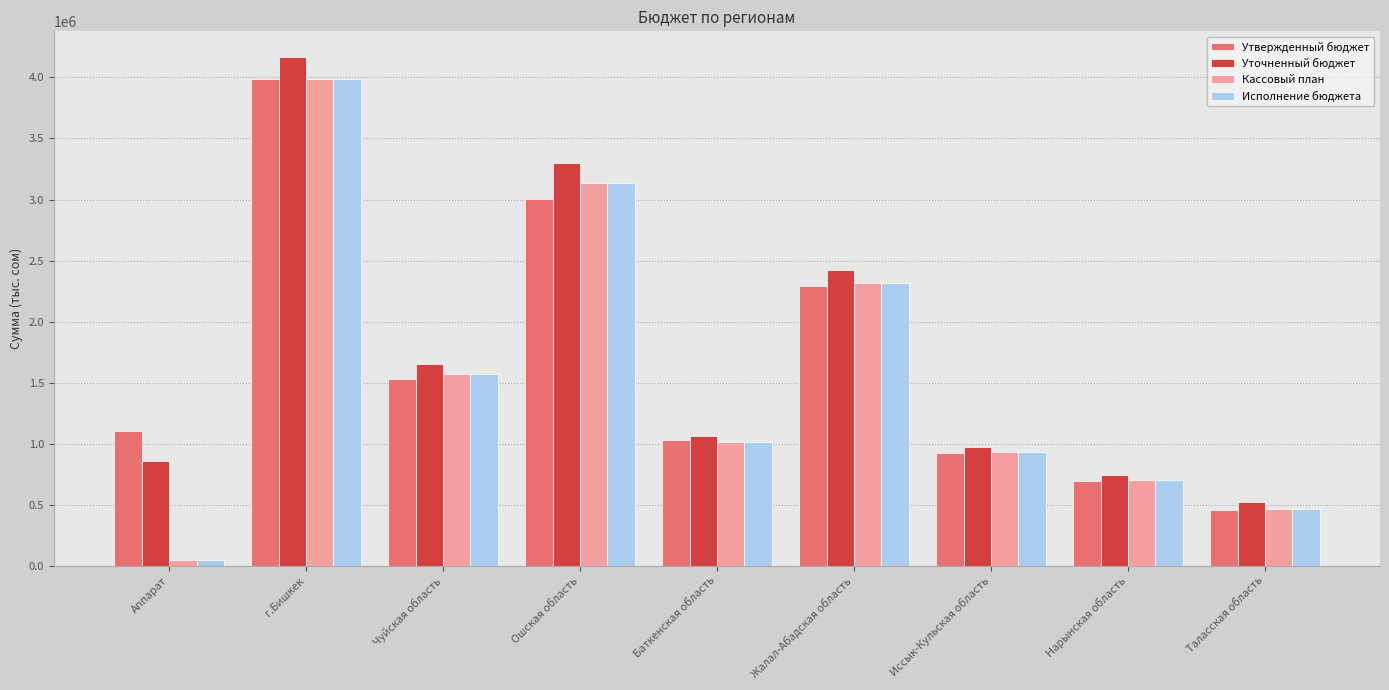

What is the label of the 4th bar from the right?

Жалал-Абадская область